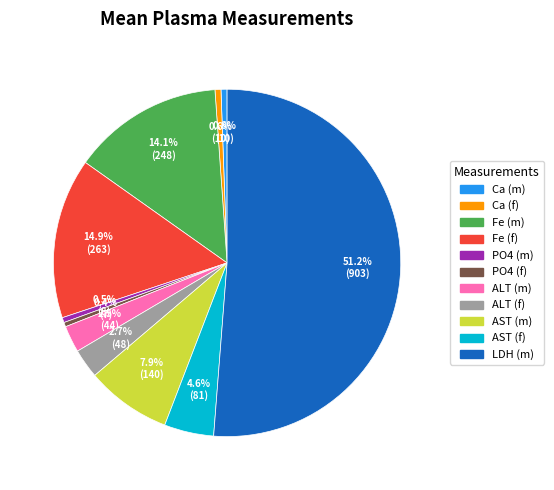

To the nearest percent, what is the difference between the Fe (f) and PO4 (m) slice percentages?

14%